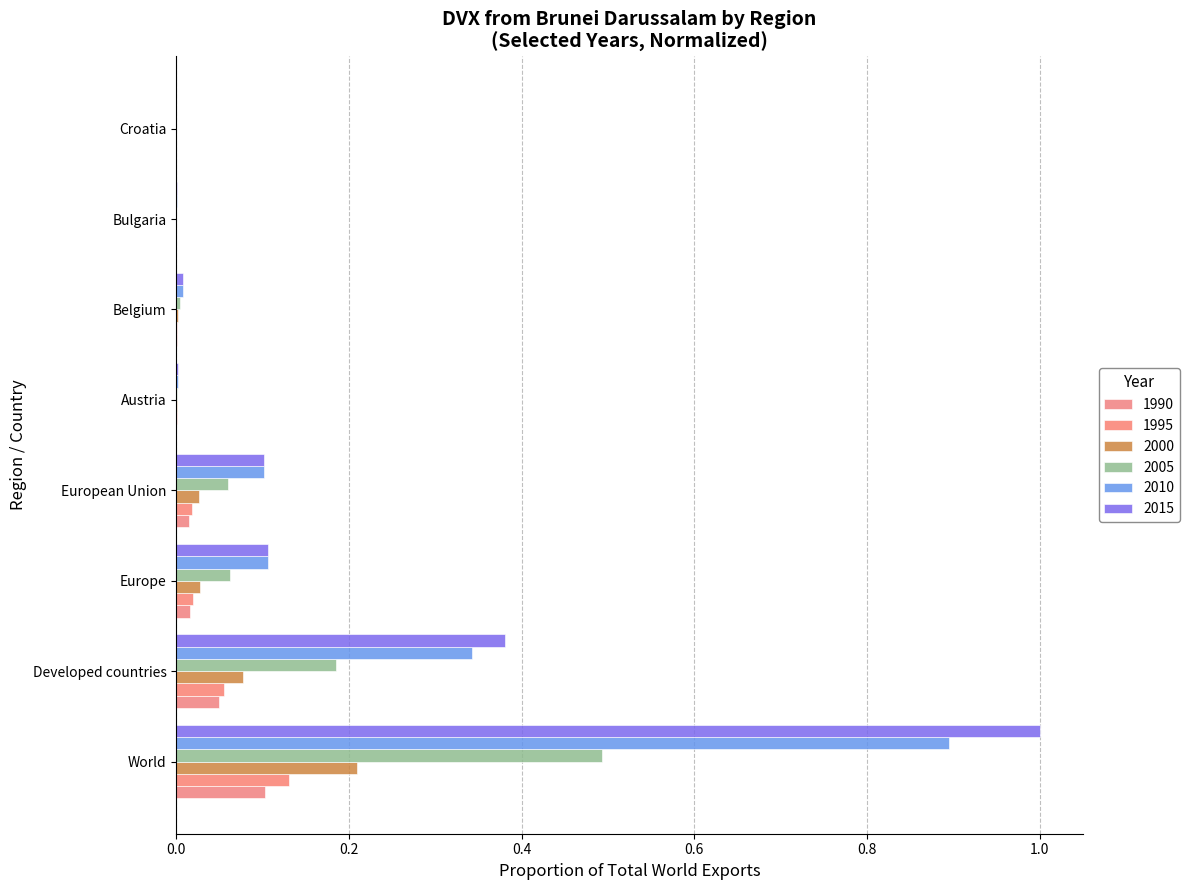

What is the spread (max minus min) of values at Europe?

0.1